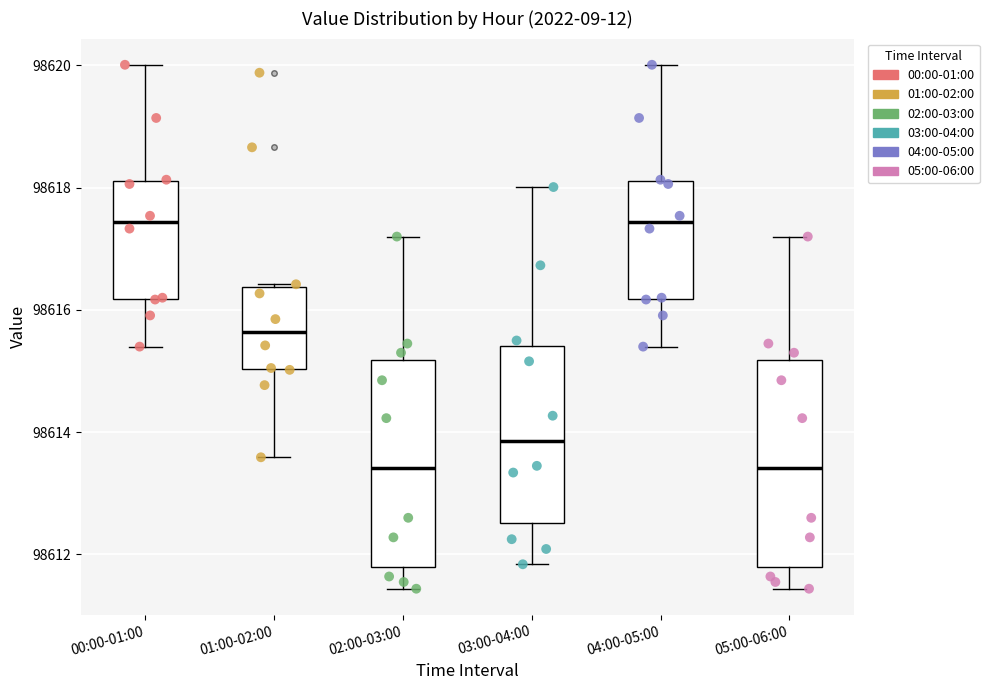

Where does the median line of the box for 03:00-04:00 sit on the y-axis? The values are not printed on the chart, so give them approximately, as read against the axis.

98613.8